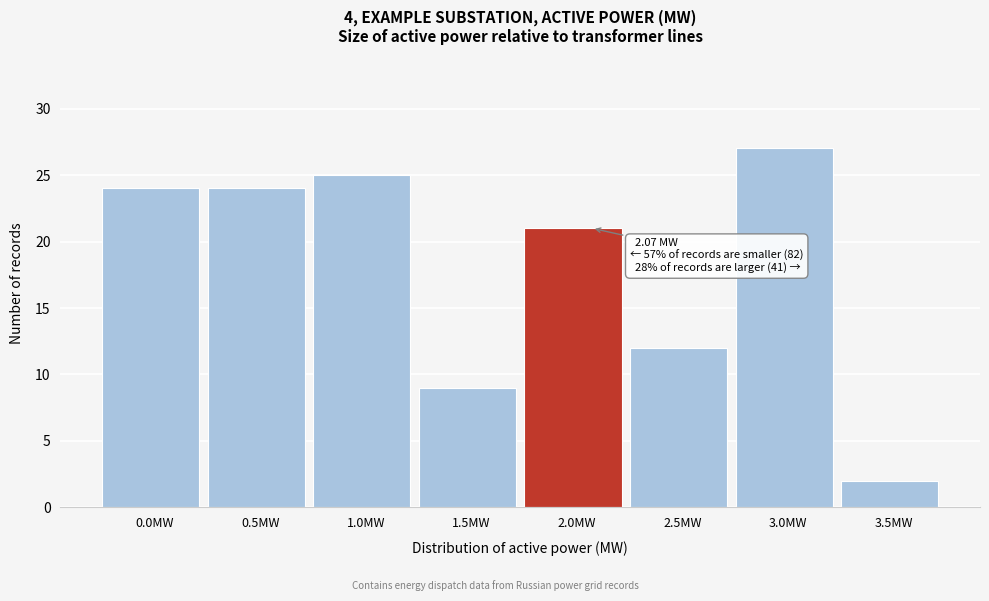

Reading left to right, what are all the values shown in this chart?

0.0MW=24	0.5MW=24	1.0MW=25	1.5MW=9	2.0MW=21	2.5MW=12	3.0MW=27	3.5MW=2